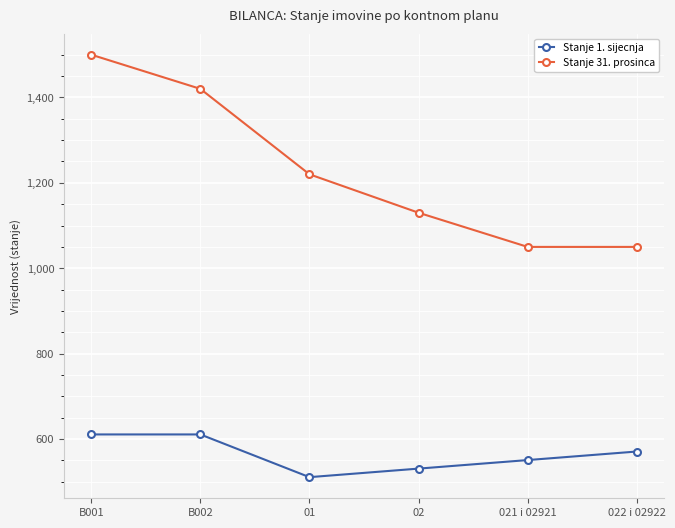

Reading left to right, transcribe all the data shown in this chart.

Stanje 1. sijecnja: 611	611	511	531	551	571
Stanje 31. prosinca: 1500	1420	1220	1130	1050	1050